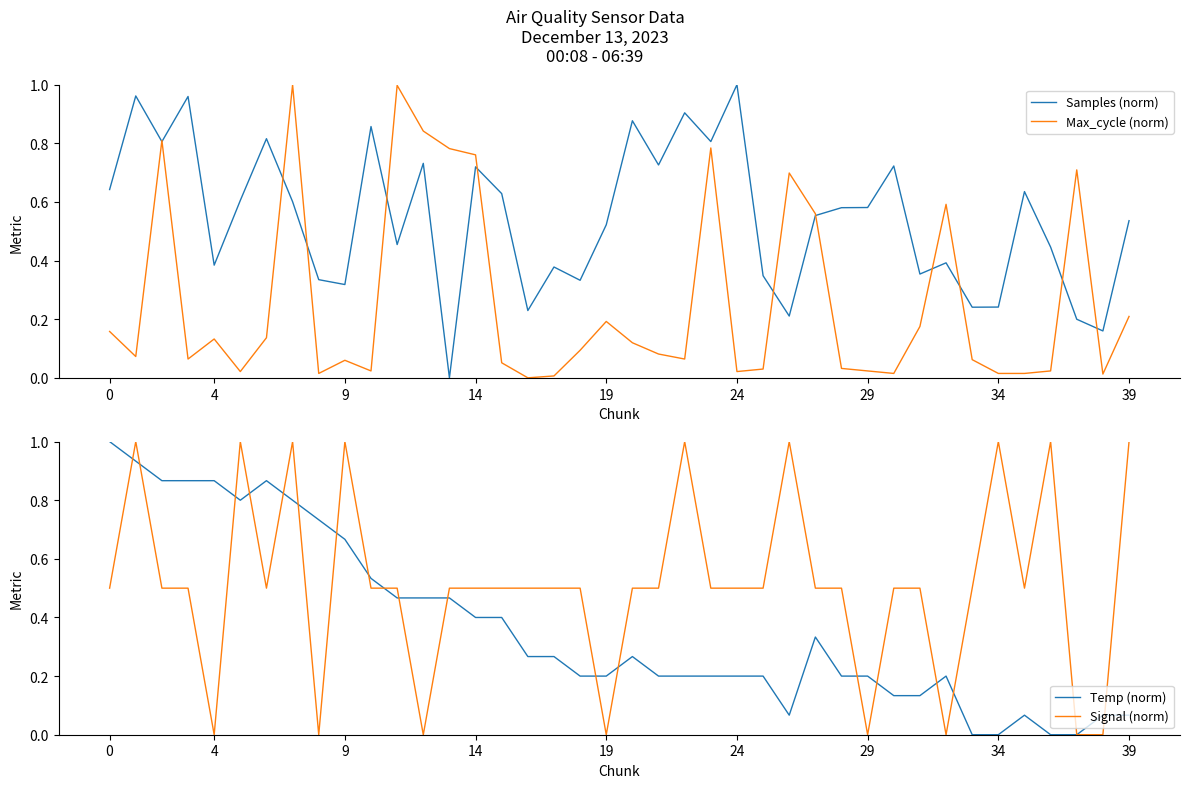

What is the sum of all Max_cycle (norm) values?

10.5